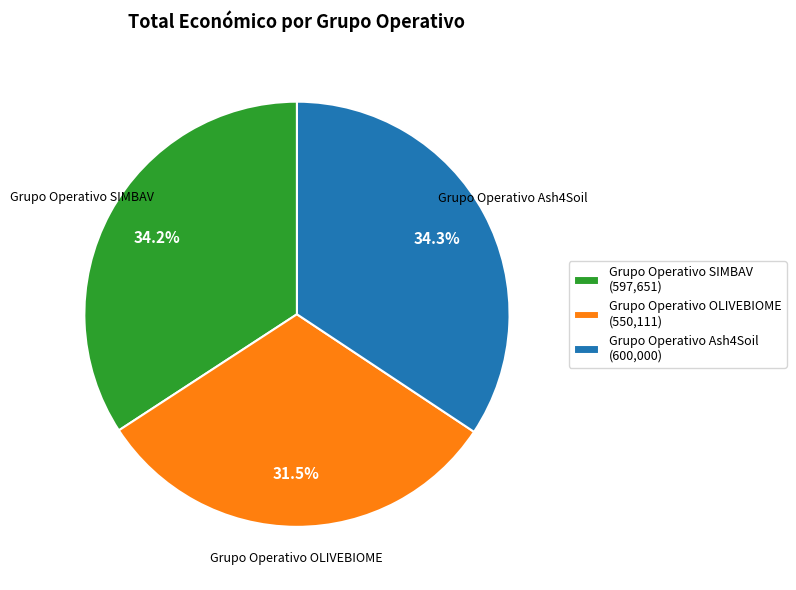

Between Grupo Operativo Ash4Soil (600,000) and Grupo Operativo OLIVEBIOME (550,111), which is larger?

Grupo Operativo Ash4Soil (600,000)